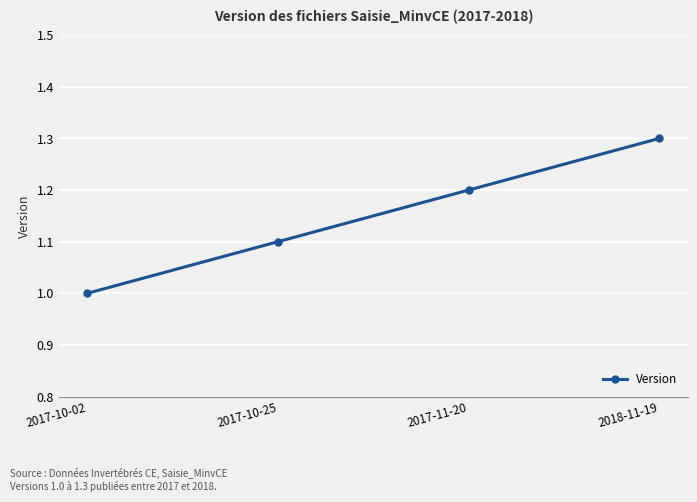

Is it true that the value at 2017-10-02 is 1.5?

False